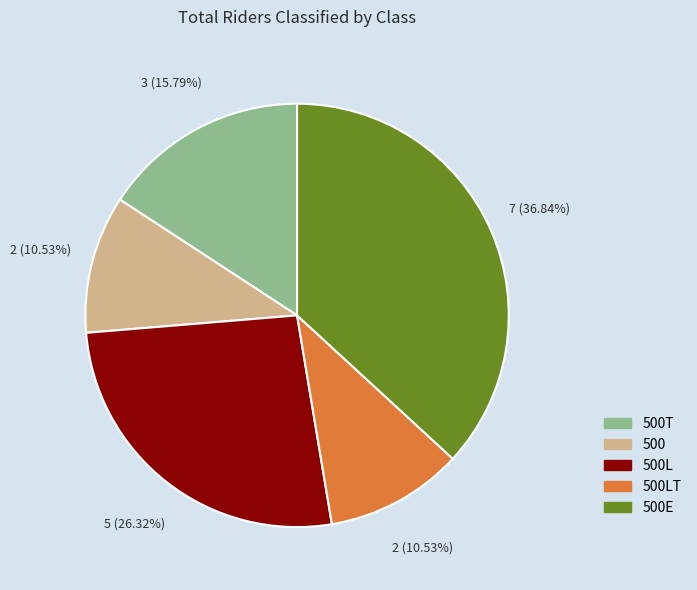

Is there a majority slice in this chart?

No